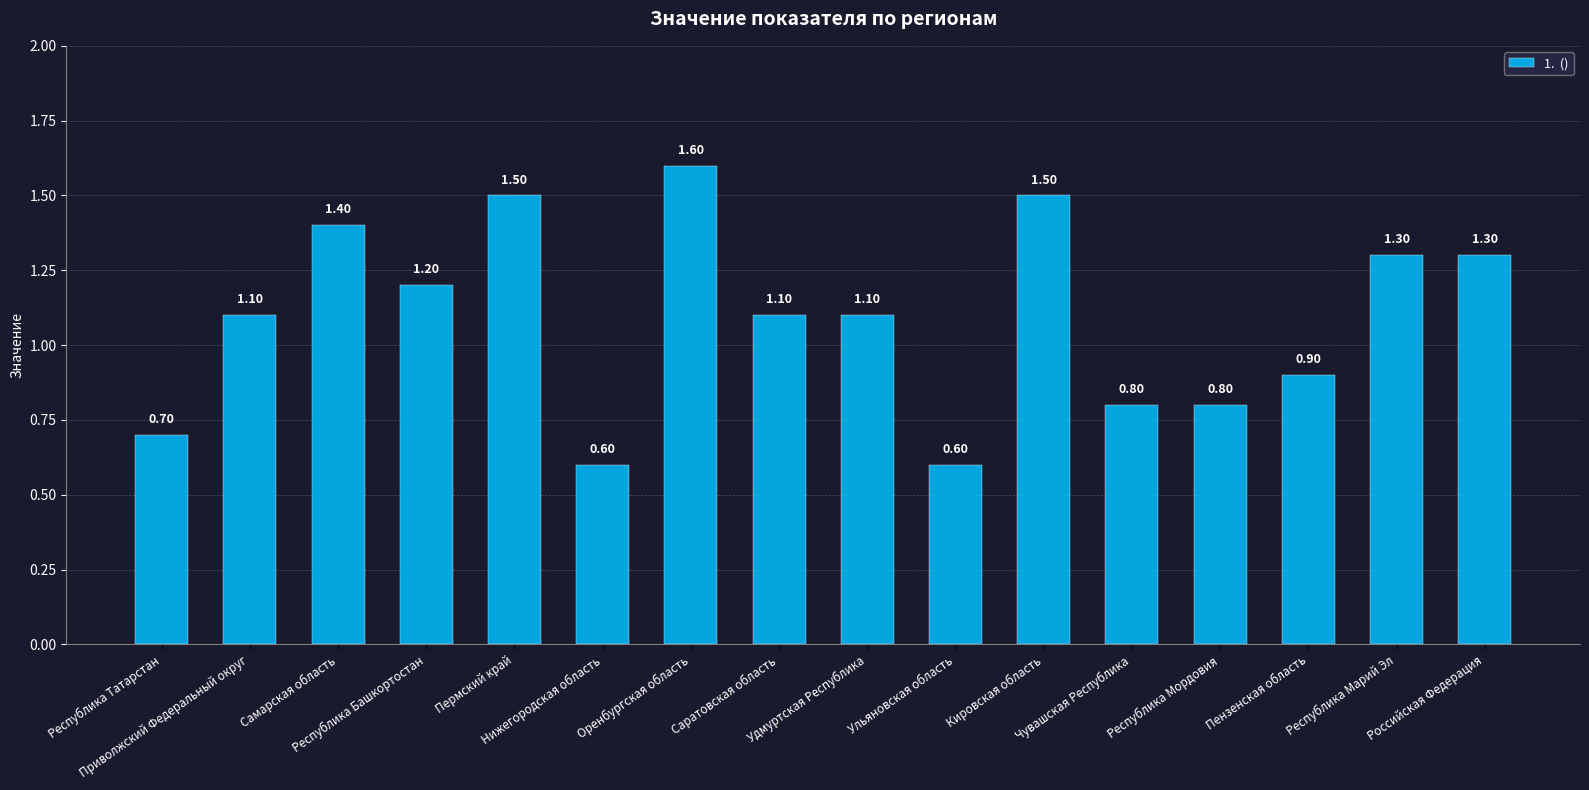

How many bars are there in total?

16